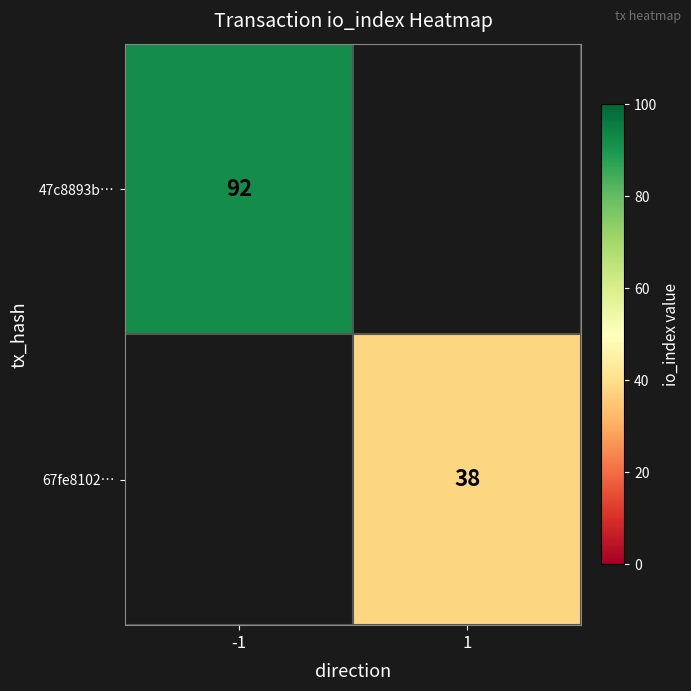

At how many categories does at least one series exceed 77?

1